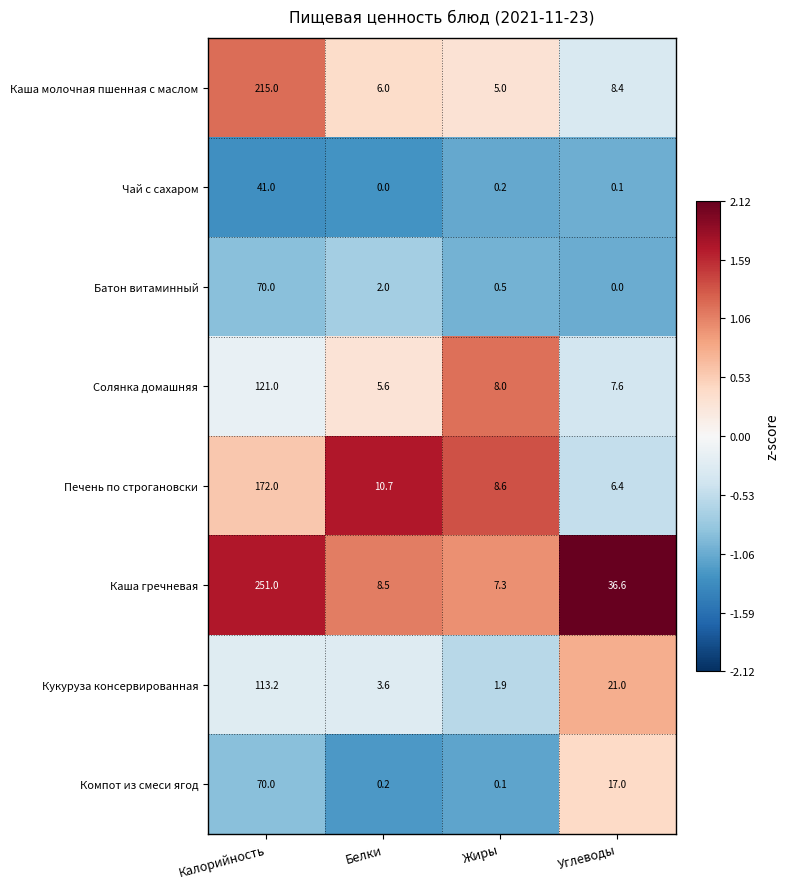

Between Жиры and Углеводы, which series saw the biggest shift?

Каша гречневая